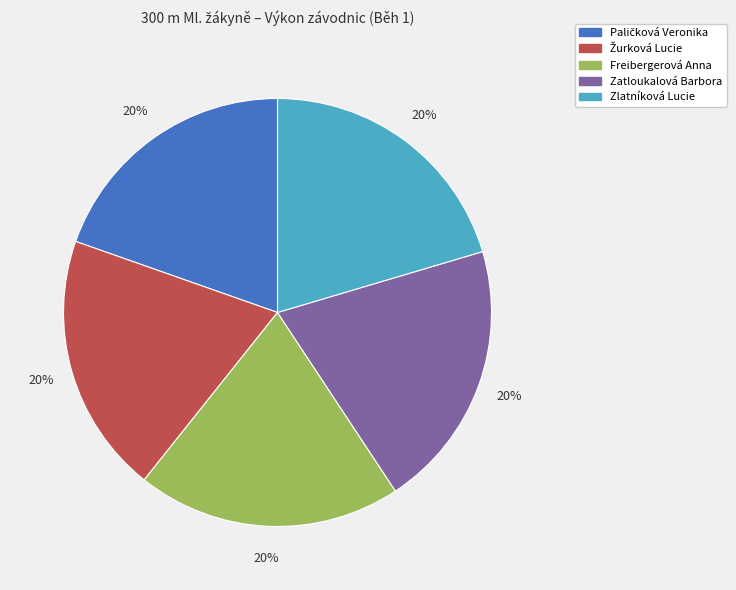

The Freibergerová Anna slice represents 20% of the pie. True or false?

True